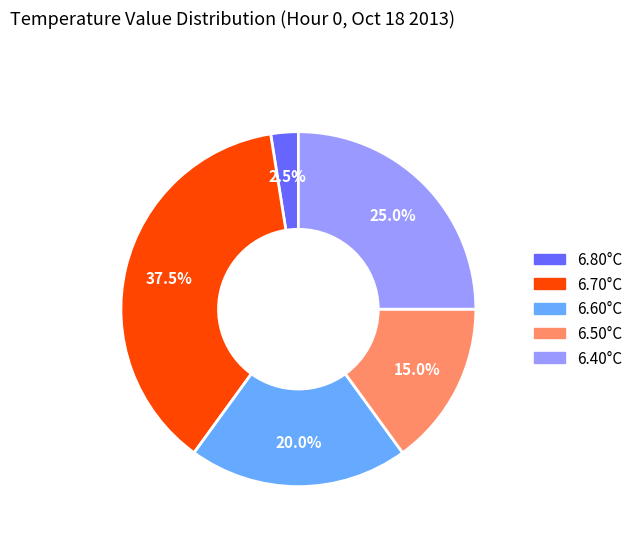

Count the number of slices in the pie.

5